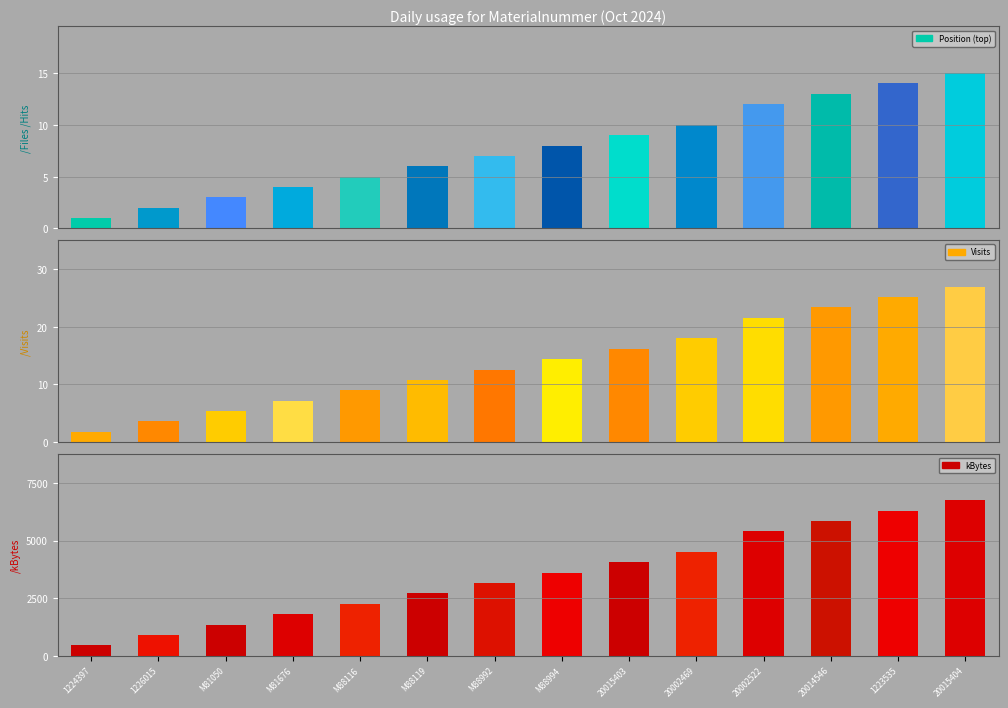

How many groups of bars are there?

14